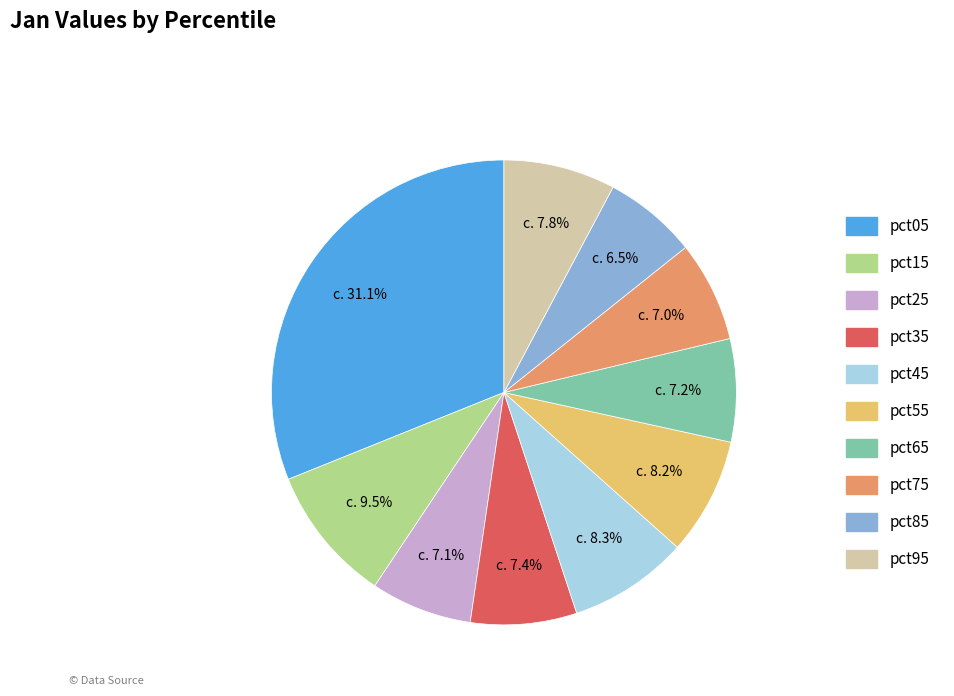

Is pct15 the majority of the pie?

No